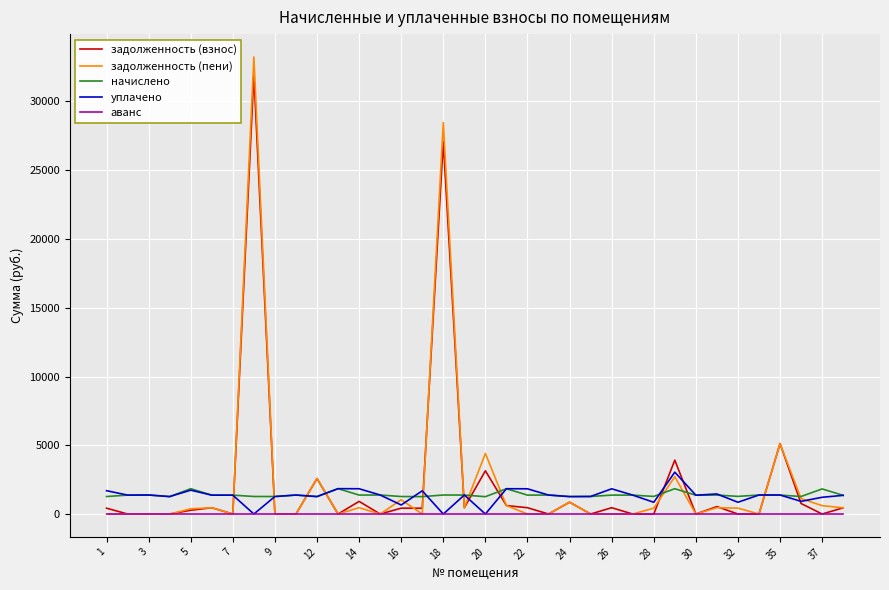

What is the difference between the second highest and second lowest values in the задолженность (пени) series?

28468.4